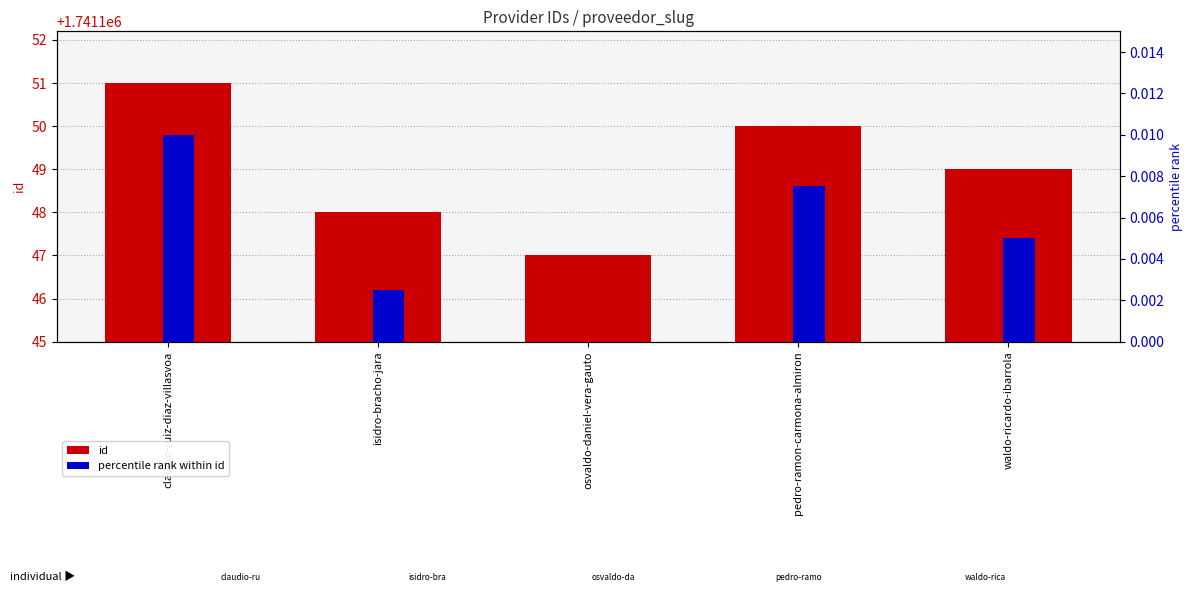

At how many categories does at least one series exceed 153834?

5